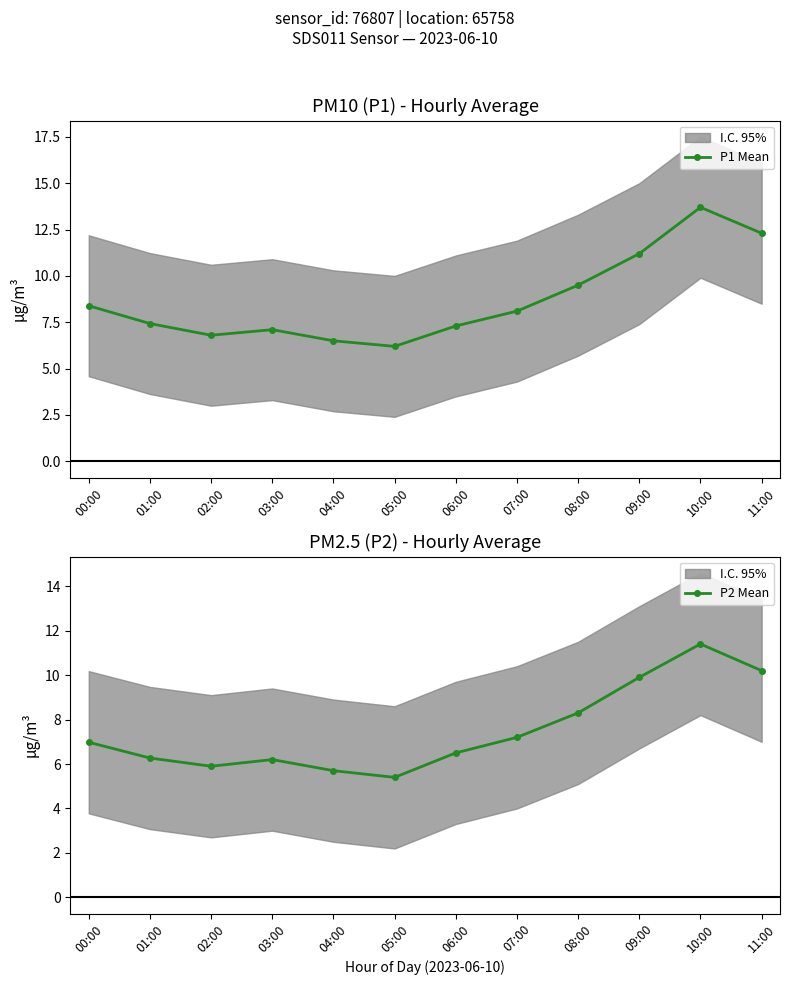

What is the total value across all series at 00:00?

15.4